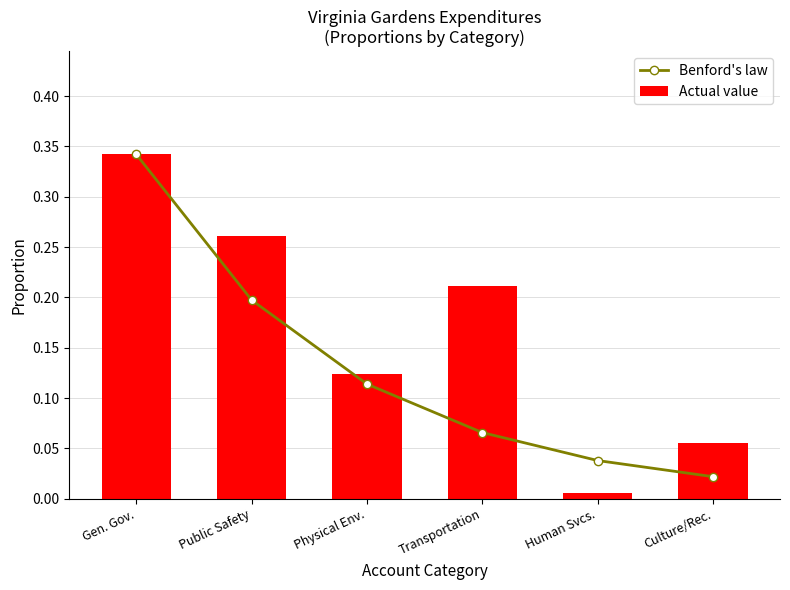

List the series in order of their overall mean, lowest first.

Benford's law, Actual value